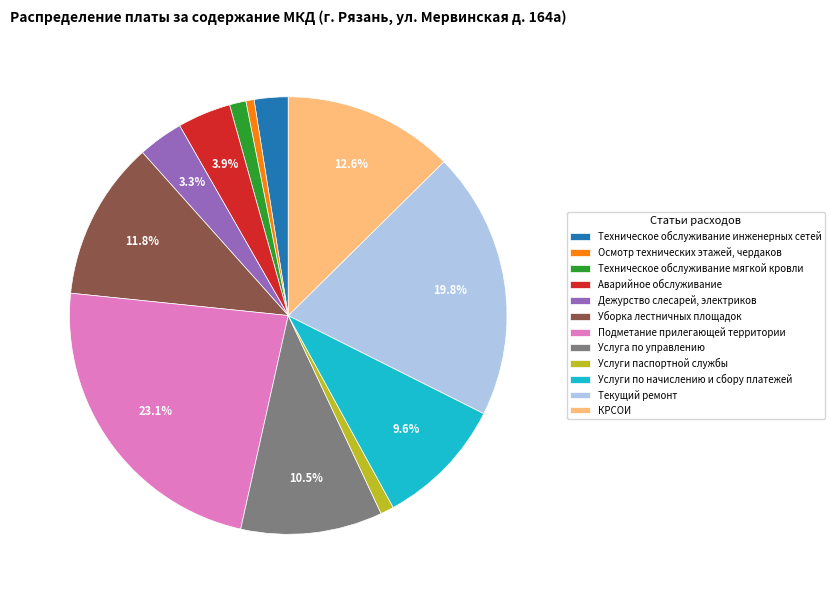

Does Услуга по управлению account for over 50% of the chart?

No